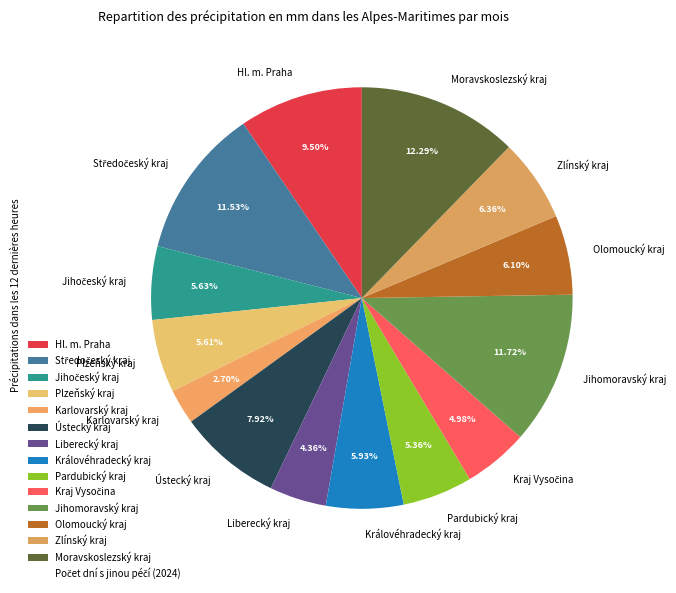

Combined, do Zlínský kraj and Moravskoslezský kraj account for over 50%?

No